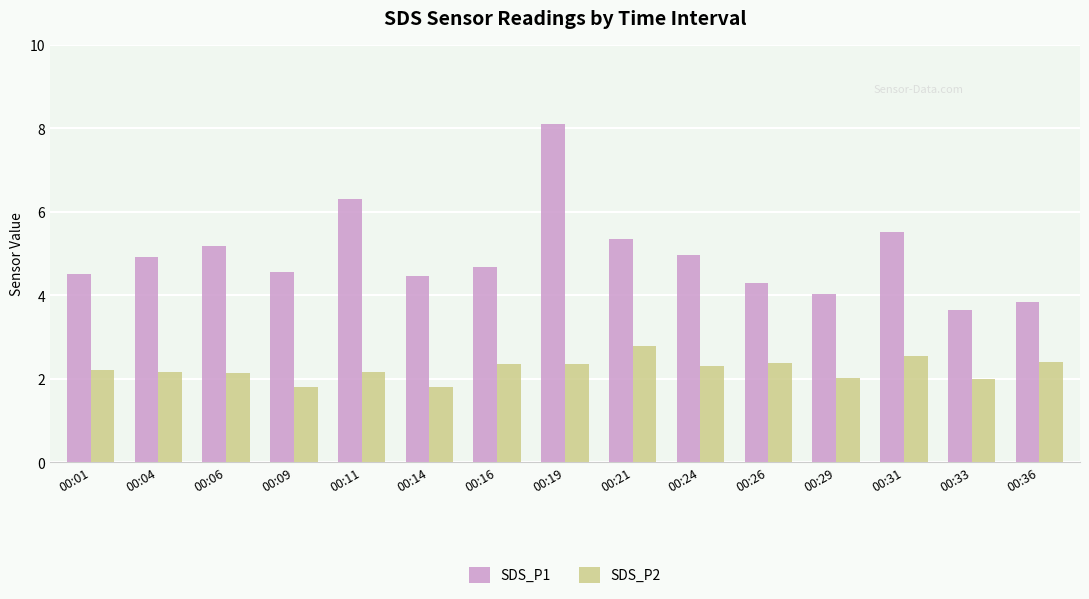

Does the chart contain stacked bars?

No